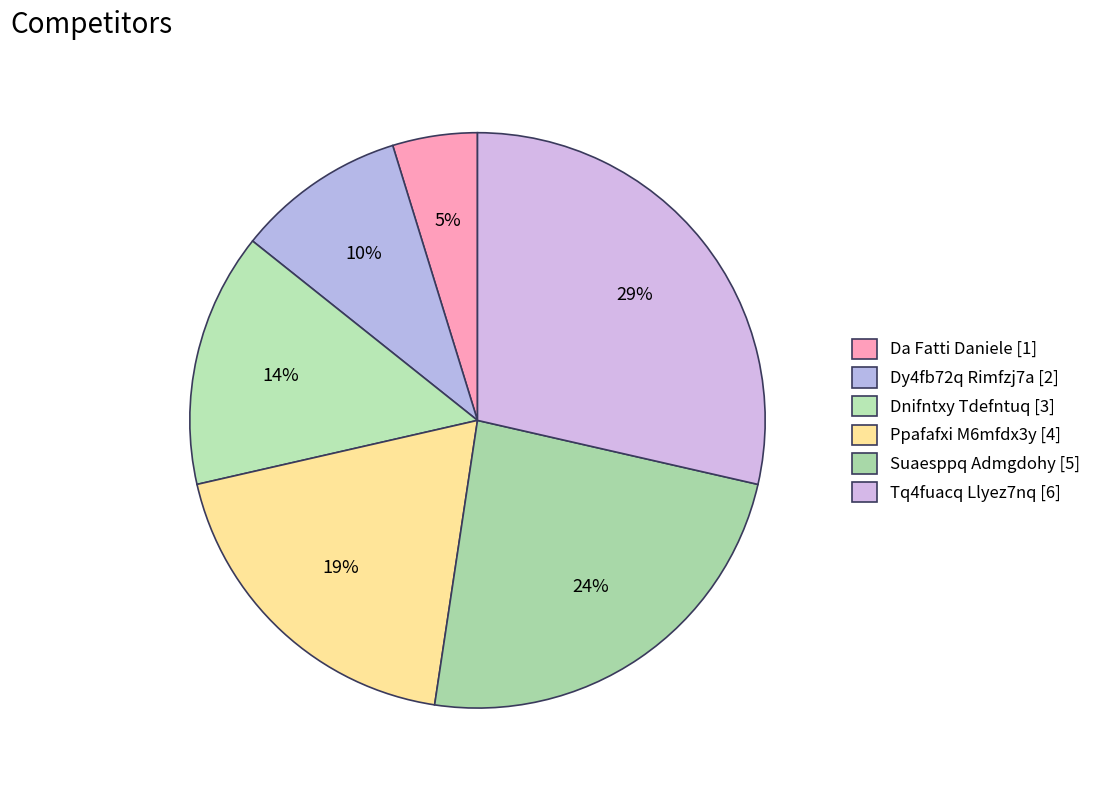

What percentage do Dnifntxy Tdefntuq and Ppafafxi M6mfdx3y together represent?

33.3%